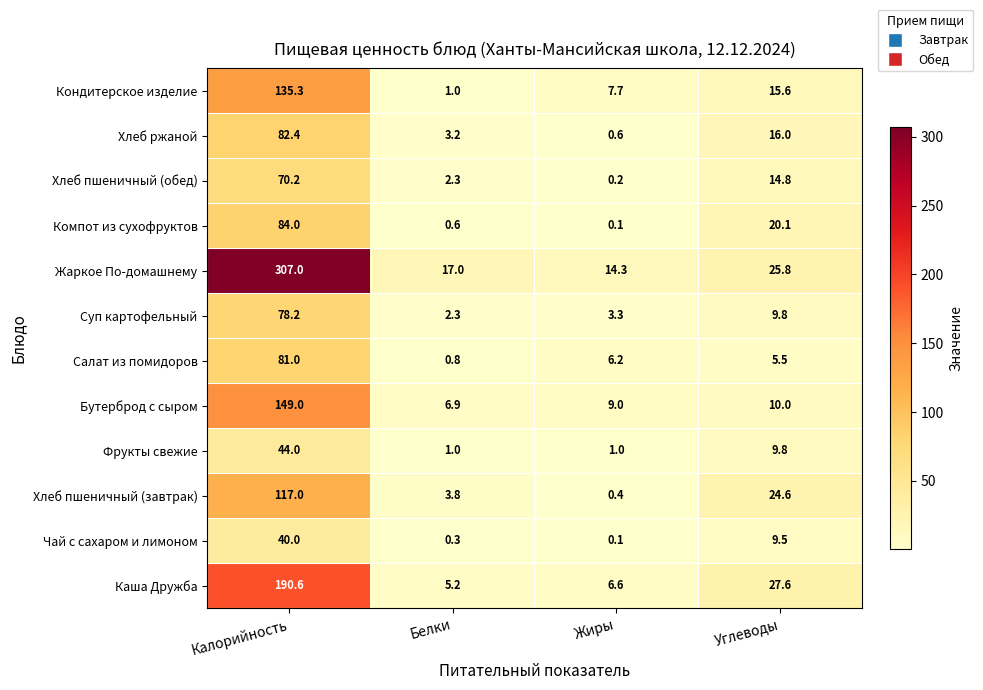

How many data points does each series have?

4